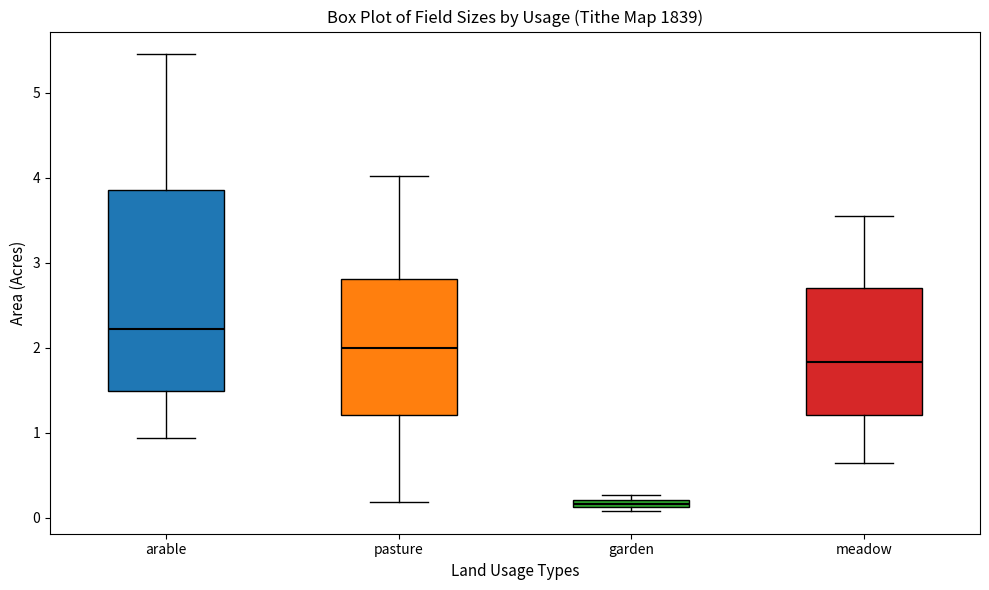

Which box's median line is the highest?

arable